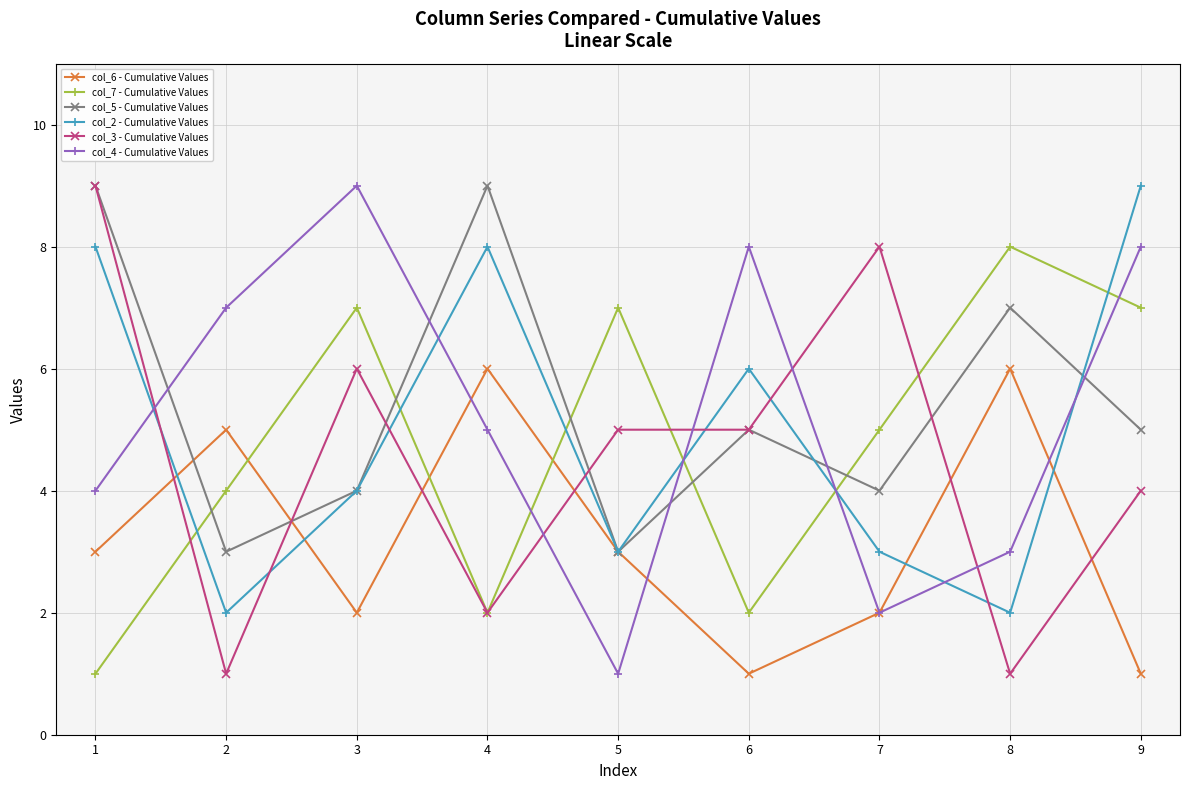

Count the col_3 - Cumulative Values values in the range 2 to 6.

5